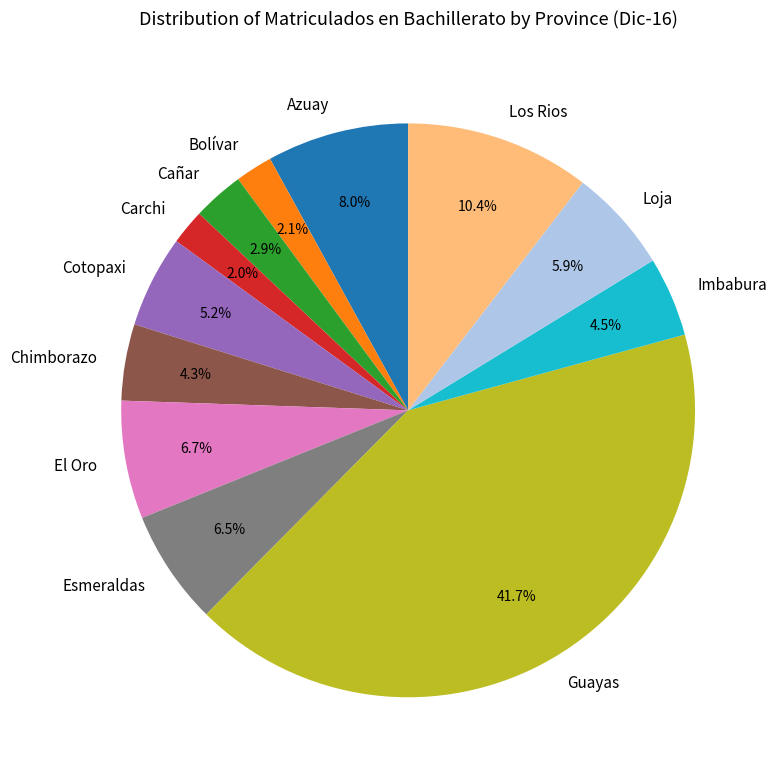

What portion of the pie excludes Azuay?

92.0%